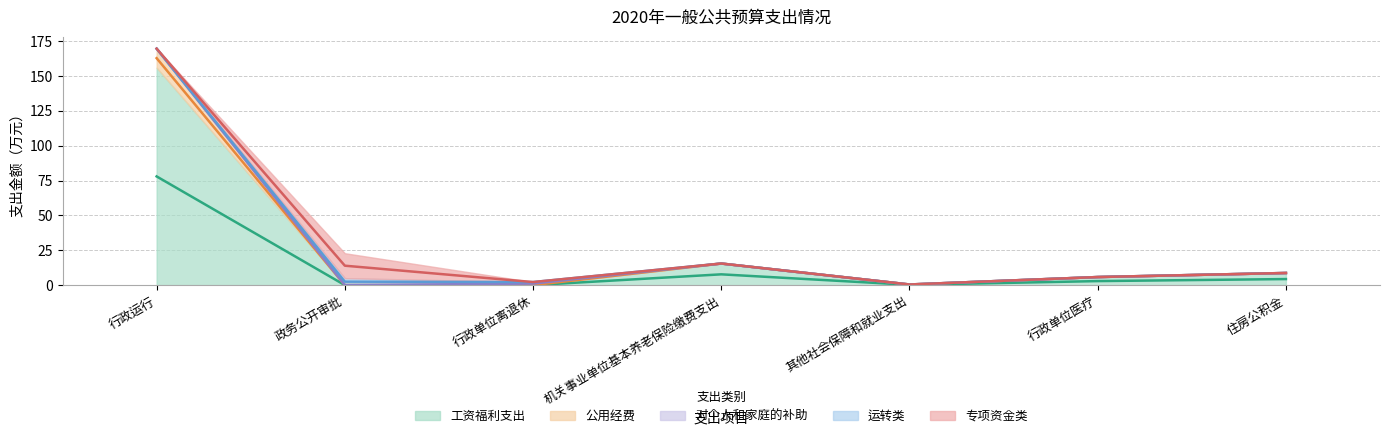

The value of 对个人和家庭的补助 at 其他社会保障和就业支出 is 1.1. True or false?

False